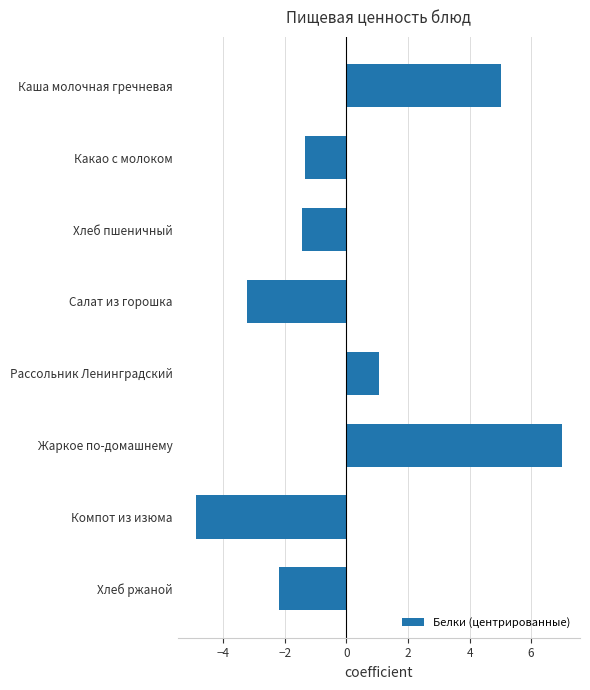

Count the number of categories in the chart.

8